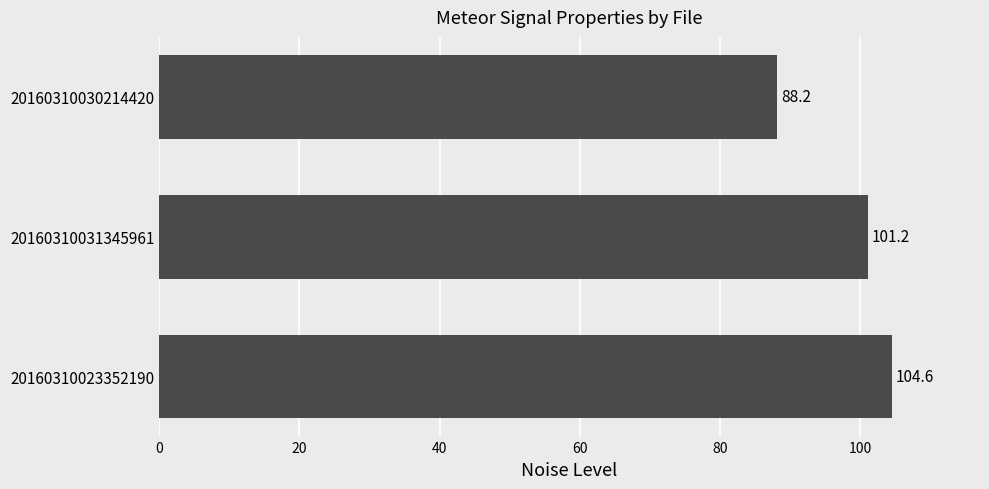

What is the sum of all values?

293.9